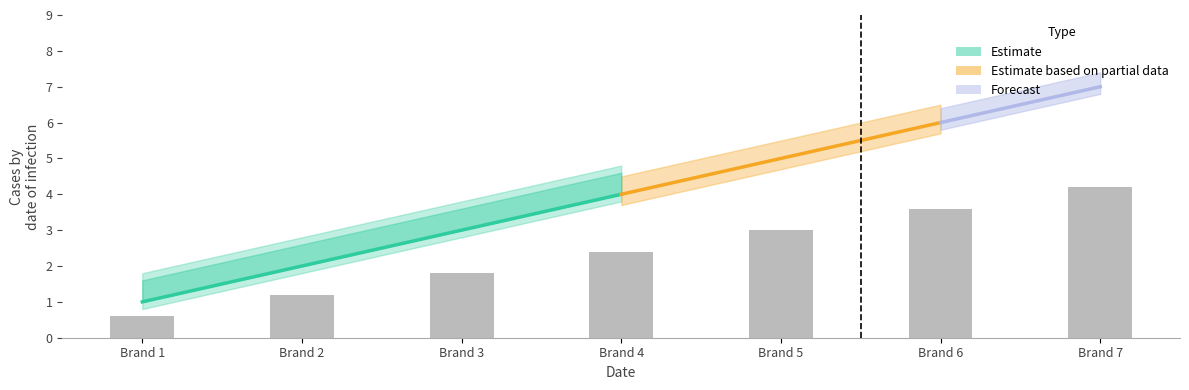

What is the difference between the values at Brand 7 and Brand 4?

1.8